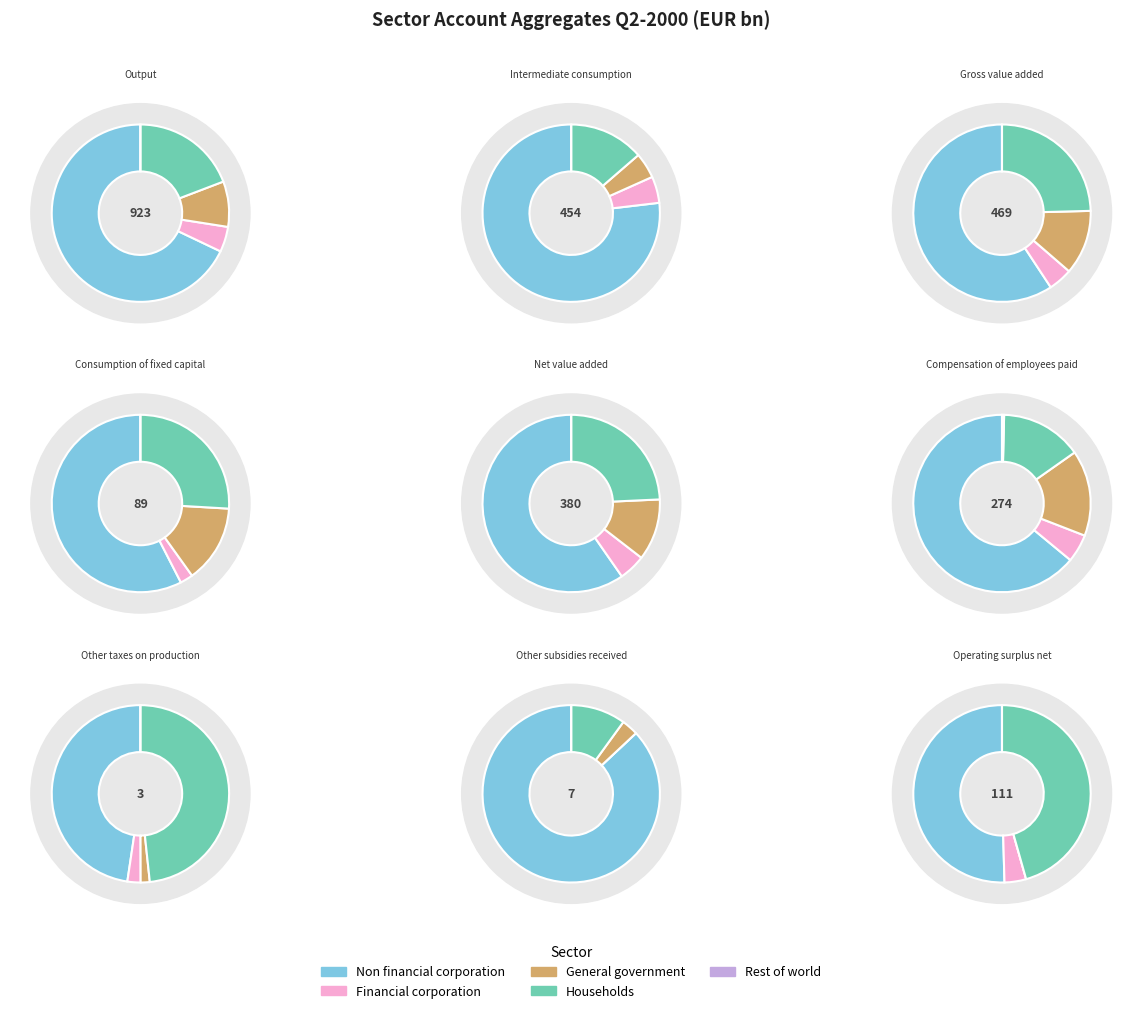

Which series has the widest spread of values?

Non financial corporation